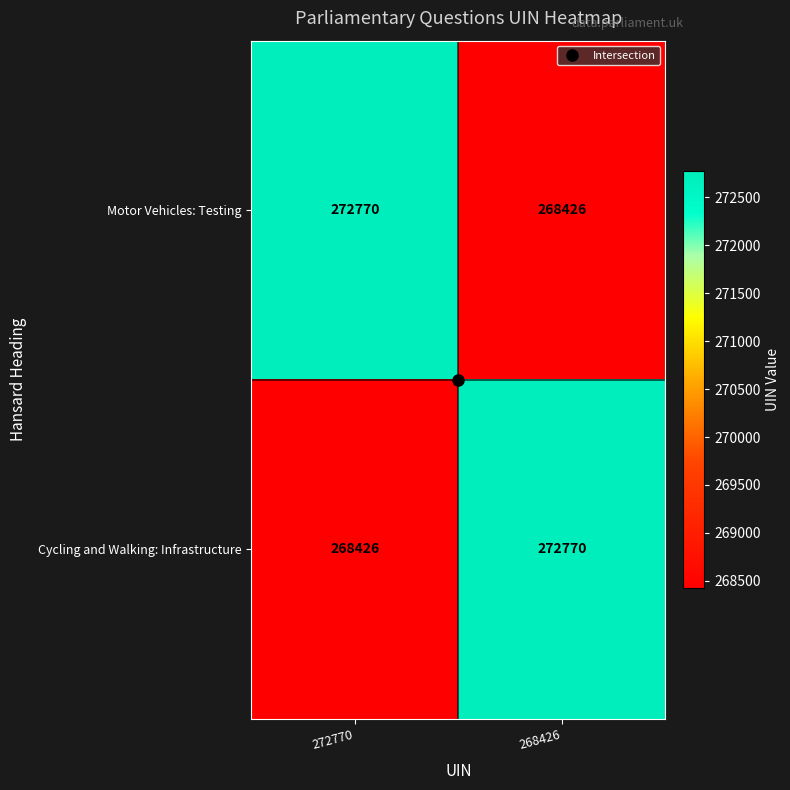

What is the spread (max minus min) of values at 272770?

4344